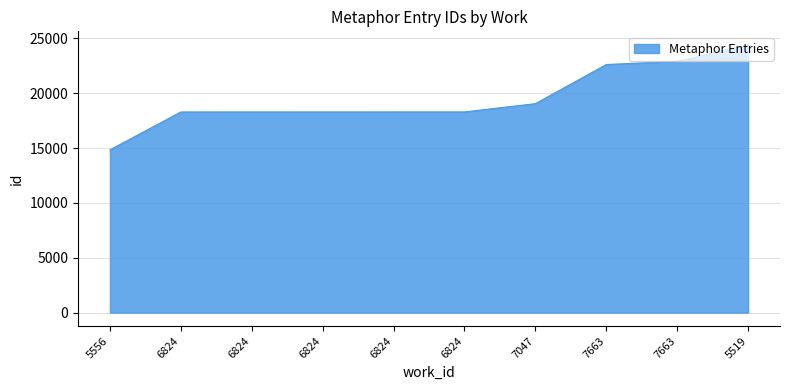

The value at 6824 is 18295. True or false?

True